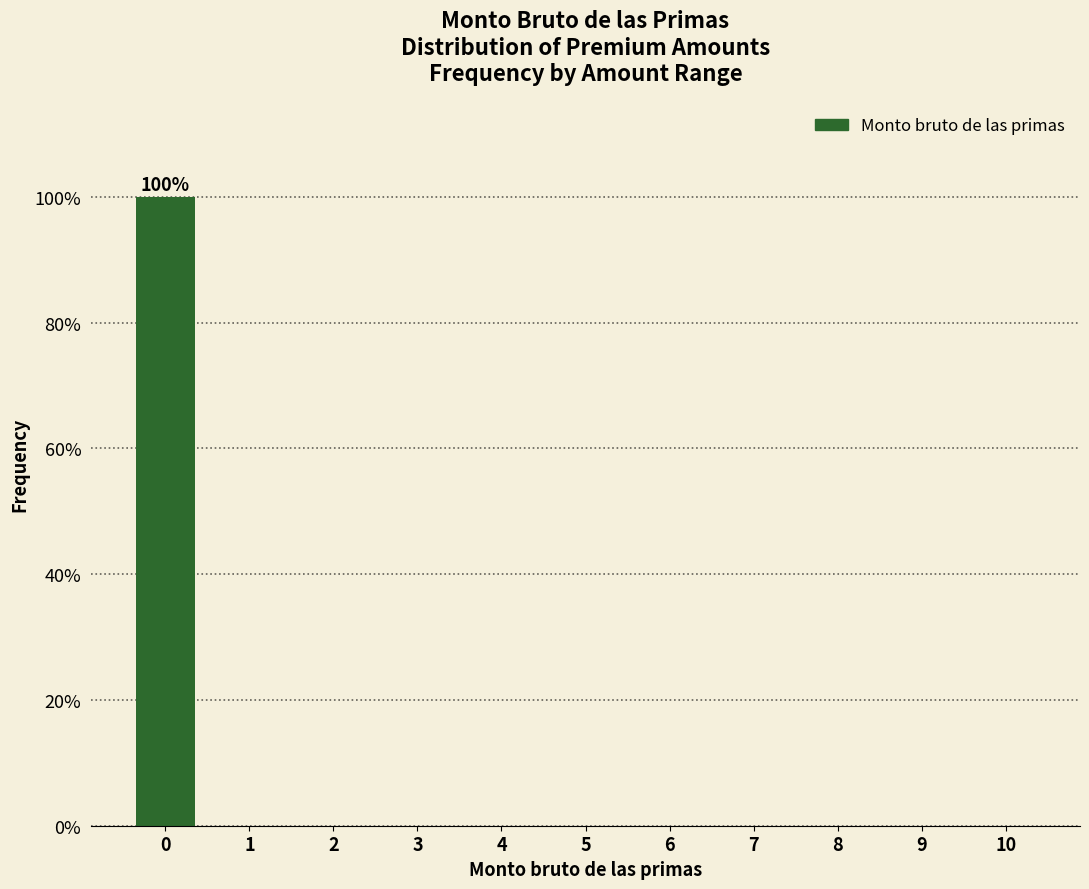

Reading left to right, extract all data points from this chart.

0=100	1=0	2=0	3=0	4=0	5=0	6=0	7=0	8=0	9=0	10=0